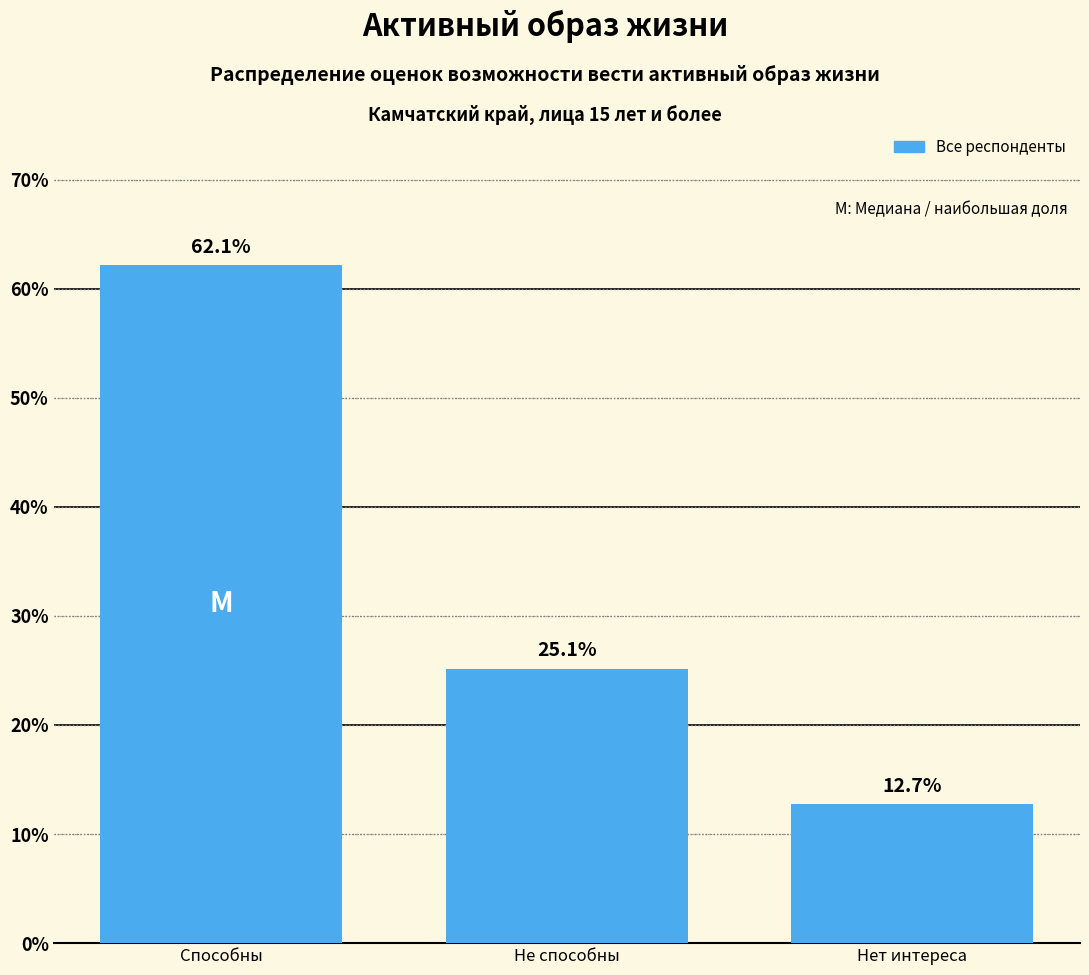

Reading left to right, transcribe all the data shown in this chart.

Способны=62.1	Не способны=25.1	Нет интереса=12.7